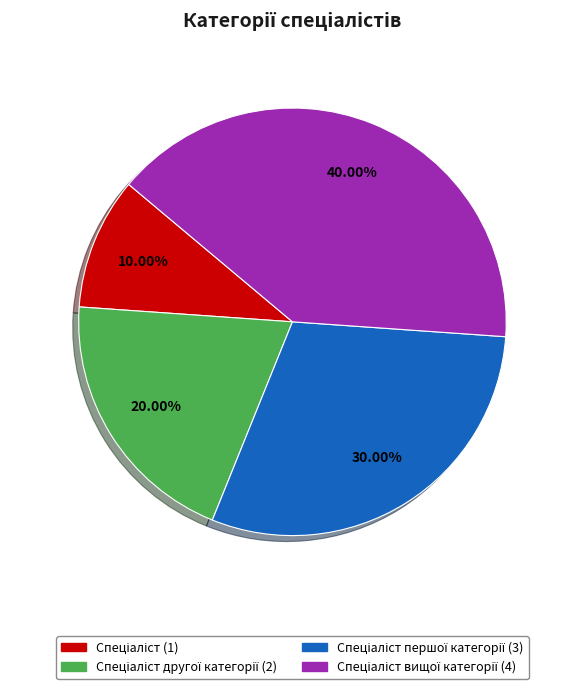

Does any single category account for the majority?

No